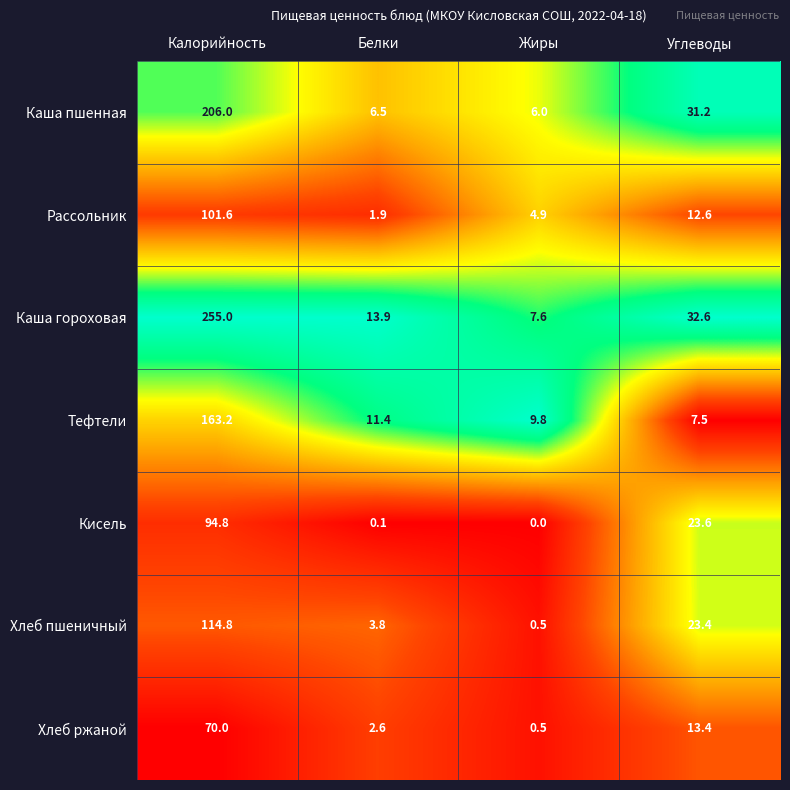

Reading left to right, what are all the values shown in this chart?

Каша пшенная: 206.0	6.5	6.0	31.2
Рассольник: 101.6	1.9	4.9	12.6
Каша гороховая: 255.0	13.9	7.6	32.6
Тефтели: 163.2	11.4	9.8	7.5
Кисель: 94.8	0.1	0.0	23.6
Хлеб пшеничный: 114.8	3.8	0.5	23.4
Хлеб ржаной: 70.0	2.6	0.5	13.4